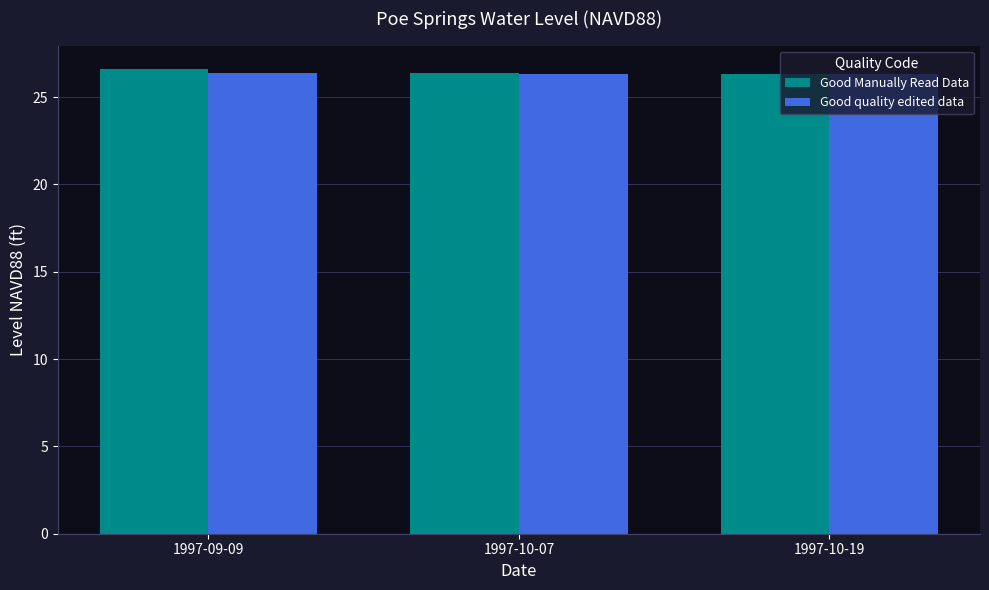

Is it true that Good Manually Read Data equals 40.5 at 1997-10-07?

False